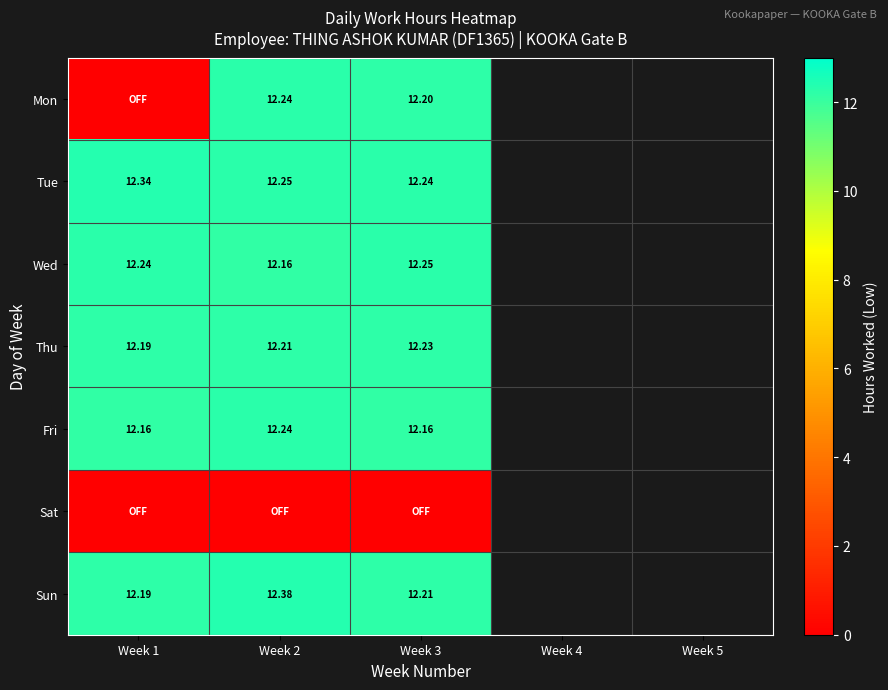

At Week 2, list the series in order from smallest to largest.

Sat, Wed, Thu, Mon, Fri, Tue, Sun